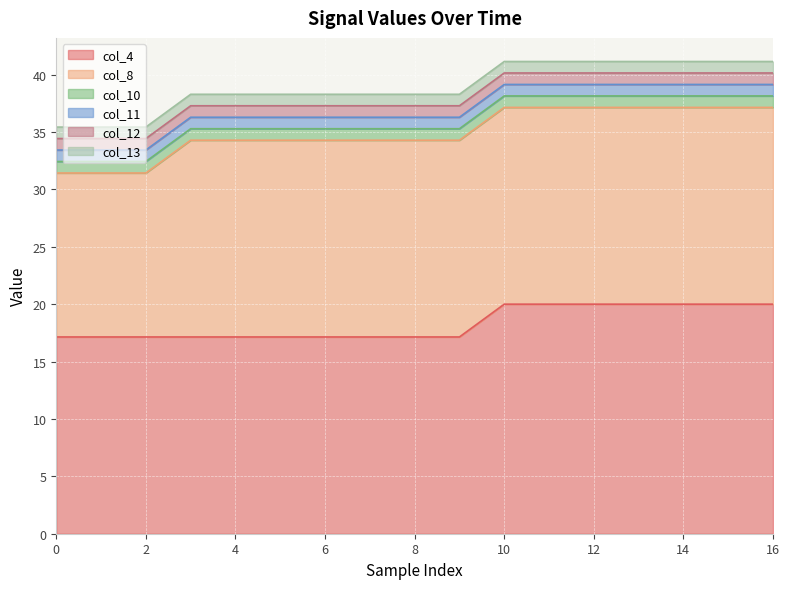

Rank the series at 7 from highest to lowest value.

col_4, col_8, col_10, col_11, col_12, col_13